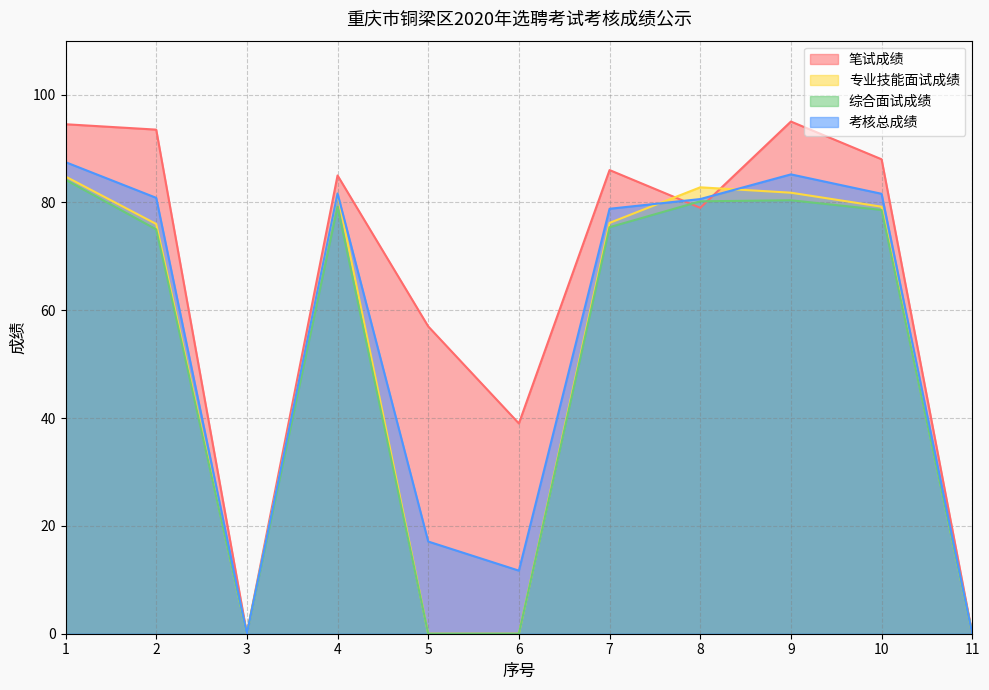

Where do 综合面试成绩 and 笔试成绩 first cross each other?

7 and 8